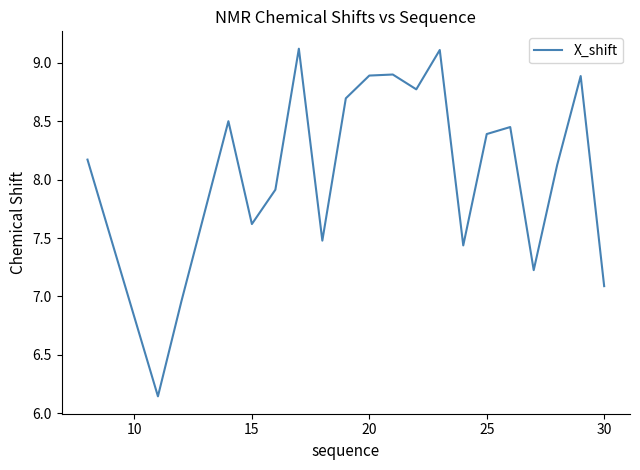

What is the maximum value shown in the chart?

9.1